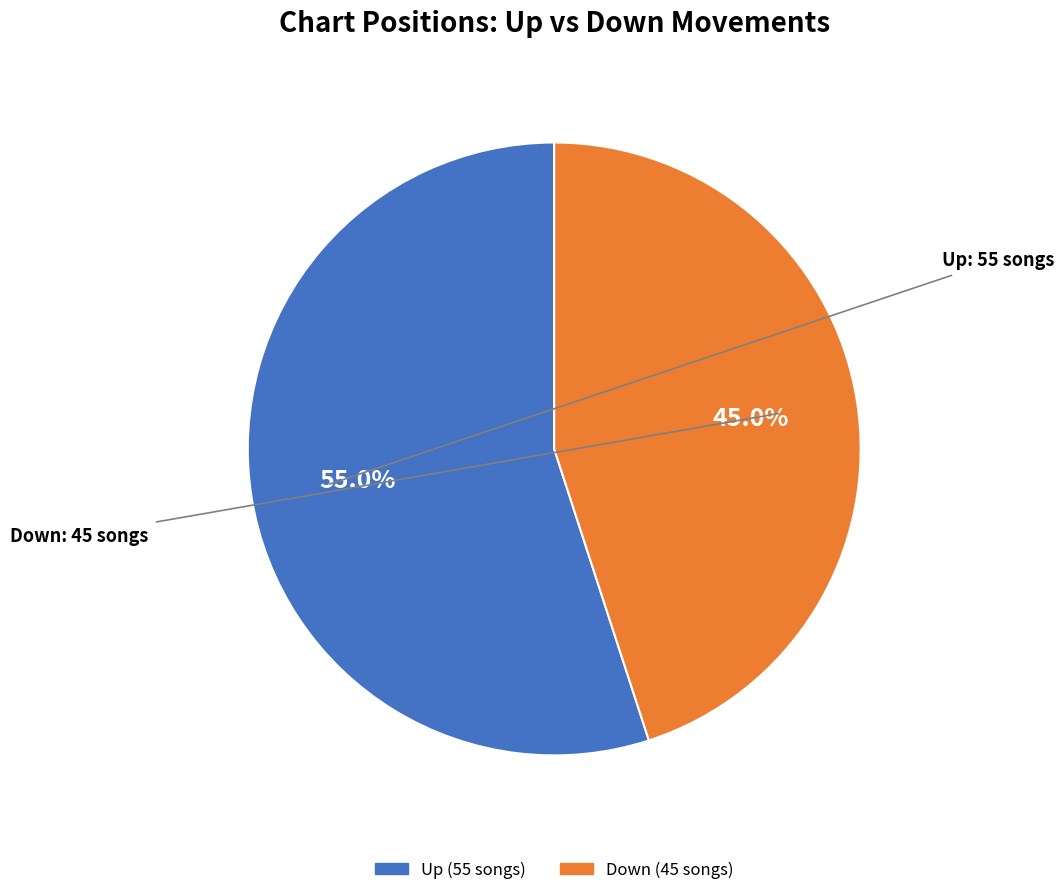

Is there any slice that represents more than half of the pie?

Yes